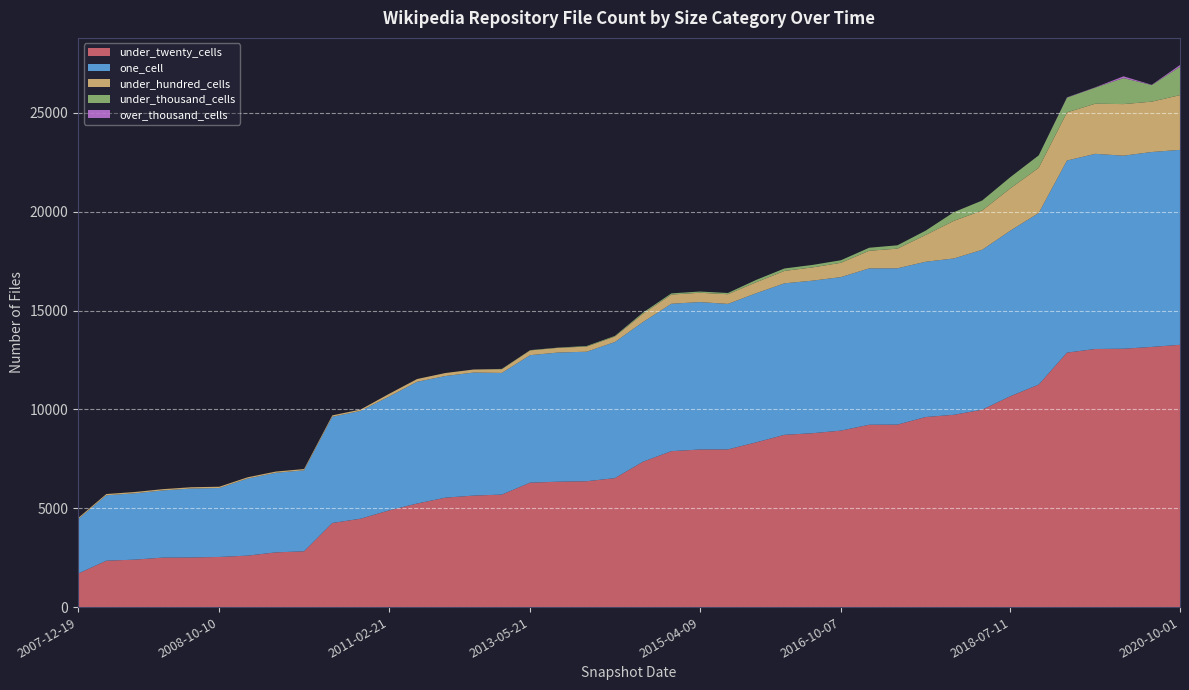

Reading left to right, list all the values displayed in this chart.

under_twenty_cells: 2007-12-19=1693	2008-12-17=2346	2008-04-01=2400	2008-05-01=2503	2008-06-27=2510	2008-10-10=2536	2009-04-06=2603	2009-09-25=2768	2009-12-16=2822	2010-04-01=4254	2010-07-26=4471	2011-02-21=4887	2011-06-10=5239	2012-01-18=5535	2012-03-26=5640	2012-07-13=5691	2013-05-21=6294	2013-07-09=6343	2013-09-10=6366	2014-03-28=6523	2014-09-08=7357	2015-01-19=7887	2015-04-09=7971	2015-07-03=7976	2016-01-04=8333	2016-04-05=8713	2016-07-04=8796	2016-10-07=8926	2017-04-12=9223	2017-07-24=9230	2017-10-12=9614	2017-12-22=9727	2018-04-09=9986	2018-07-11=10669	2019-01-01=11255	2019-07-01=12871	2020-01-01=13055	2020-07-01=13069	2020-04-01=13160	2020-10-01=13267
one_cell: 2007-12-19=2746	2008-12-17=3309	2008-04-01=3356	2008-05-01=3398	2008-06-27=3487	2008-10-10=3487	2009-04-06=3898	2009-09-25=4025	2009-12-16=4098	2010-04-01=5374	2010-07-26=5453	2011-02-21=5755	2011-06-10=6157	2012-01-18=6153	2012-03-26=6224	2012-07-13=6153	2013-05-21=6449	2013-07-09=6534	2013-09-10=6551	2014-03-28=6885	2014-09-08=7067	2015-01-19=7456	2015-04-09=7457	2015-07-03=7360	2016-01-04=7542	2016-04-05=7663	2016-07-04=7716	2016-10-07=7766	2017-04-12=7909	2017-07-24=7907	2017-10-12=7854	2017-12-22=7908	2018-04-09=8087	2018-07-11=8376	2019-01-01=8680	2019-07-01=9717	2020-01-01=9871	2020-07-01=9764	2020-04-01=9859	2020-10-01=9860
under_hundred_cells: 2007-12-19=63	2008-12-17=64	2008-04-01=64	2008-05-01=64	2008-06-27=65	2008-10-10=65	2009-04-06=64	2009-09-25=63	2009-12-16=63	2010-04-01=69	2010-07-26=69	2011-02-21=137	2011-06-10=140	2012-01-18=151	2012-03-26=153	2012-07-13=191	2013-05-21=241	2013-07-09=236	2013-09-10=259	2014-03-28=278	2014-09-08=420	2015-01-19=465	2015-04-09=472	2015-07-03=489	2016-01-04=555	2016-04-05=629	2016-07-04=670	2016-10-07=723	2017-04-12=892	2017-07-24=994	2017-10-12=1356	2017-12-22=1903	2018-04-09=1990	2018-07-11=2140	2019-01-01=2284	2019-07-01=2435	2020-01-01=2536	2020-07-01=2609	2020-04-01=2547	2020-10-01=2770
under_thousand_cells: 2007-12-19=0	2008-12-17=0	2008-04-01=0	2008-05-01=0	2008-06-27=0	2008-10-10=0	2009-04-06=0	2009-09-25=0	2009-12-16=0	2010-04-01=0	2010-07-26=0	2011-02-21=0	2011-06-10=0	2012-01-18=0	2012-03-26=0	2012-07-13=14	2013-05-21=14	2013-07-09=14	2013-09-10=30	2014-03-28=30	2014-09-08=60	2015-01-19=61	2015-04-09=62	2015-07-03=63	2016-01-04=119	2016-04-05=122	2016-07-04=127	2016-10-07=129	2017-04-12=152	2017-07-24=169	2017-10-12=218	2017-12-22=439	2018-04-09=502	2018-07-11=567	2019-01-01=629	2019-07-01=746	2020-01-01=814	2020-07-01=1317	2020-04-01=839	2020-10-01=1433
over_thousand_cells: 2007-12-19=0	2008-12-17=0	2008-04-01=0	2008-05-01=0	2008-06-27=0	2008-10-10=0	2009-04-06=0	2009-09-25=0	2009-12-16=0	2010-04-01=0	2010-07-26=0	2011-02-21=0	2011-06-10=0	2012-01-18=0	2012-03-26=0	2012-07-13=0	2013-05-21=0	2013-07-09=0	2013-09-10=0	2014-03-28=0	2014-09-08=0	2015-01-19=0	2015-04-09=0	2015-07-03=0	2016-01-04=0	2016-04-05=0	2016-07-04=0	2016-10-07=0	2017-04-12=0	2017-07-24=0	2017-10-12=0	2017-12-22=0	2018-04-09=0	2018-07-11=1	2019-01-01=2	2019-07-01=14	2020-01-01=14	2020-07-01=89	2020-04-01=14	2020-10-01=90